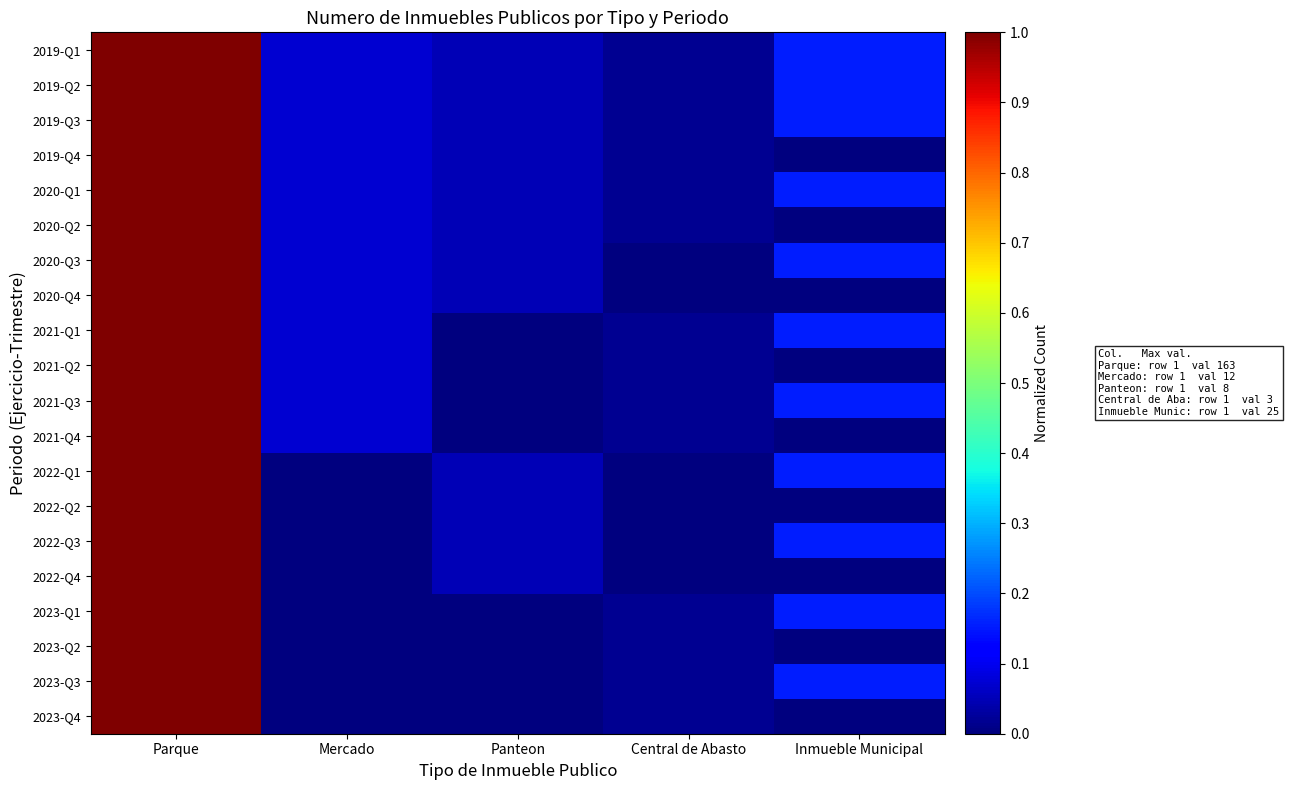

Which series has the largest total across all categories?

2019-Q1